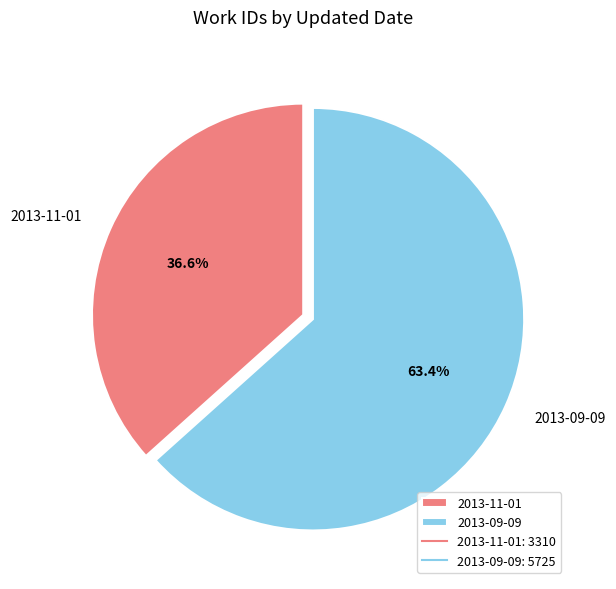

Combined, what portion of the pie is 2013-09-09 and 2013-11-01?

100.0%